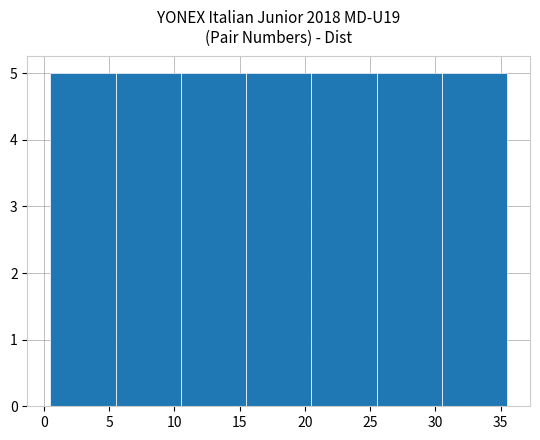

Reading left to right, list every bar in this chart as the range it spans on the x-axis followed by its height. The values are not printed on the chart, so give them approximately, as read against the axis.

0.5 to 5.5: 5
5.5 to 10.5: 5
10.5 to 15.5: 5
15.5 to 20.5: 5
20.5 to 25.5: 5
25.5 to 30.5: 5
30.5 to 35.5: 5